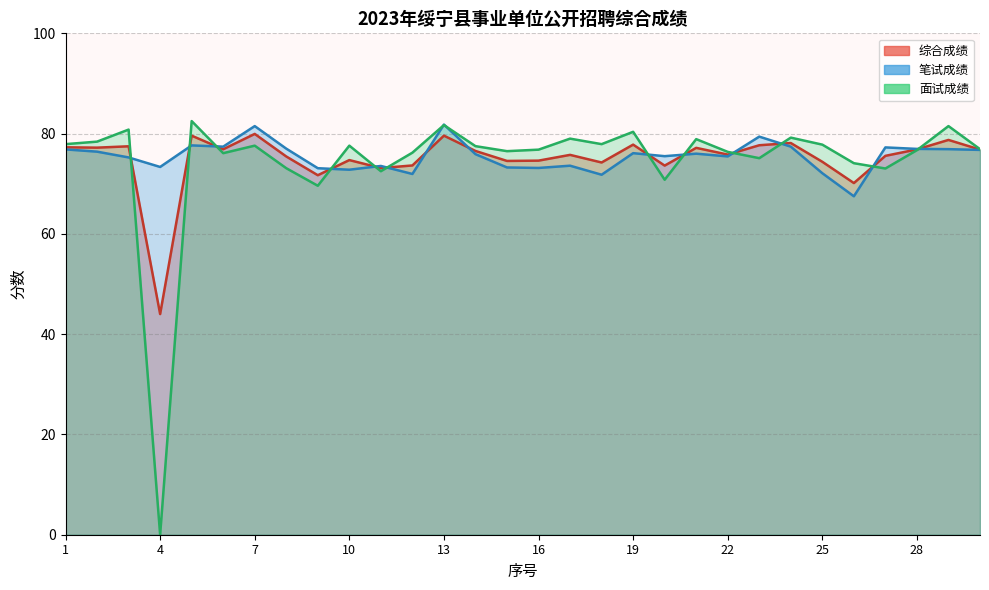

List the labels in order of 面试成绩 value, smallest first.

4, 9, 20, 11, 27, 8, 26, 23, 6, 12, 22, 15, 28, 16, 30, 14, 7, 10, 25, 1, 18, 2, 21, 17, 24, 19, 3, 29, 13, 5